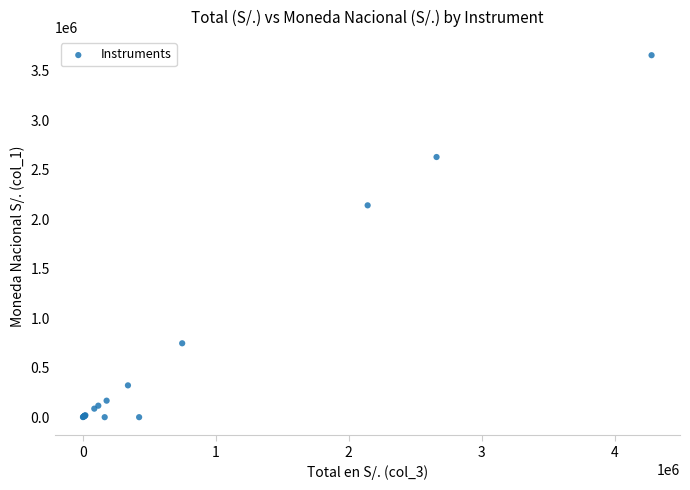

What Y value in the scatter plot is closest to 1829819?

2141747.5